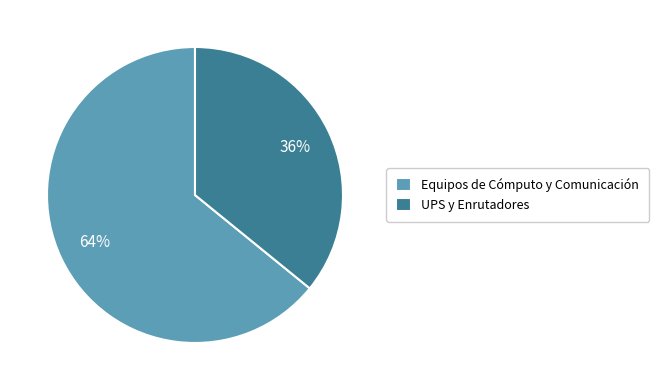

To the nearest percent, what is the average slice percentage?

50%